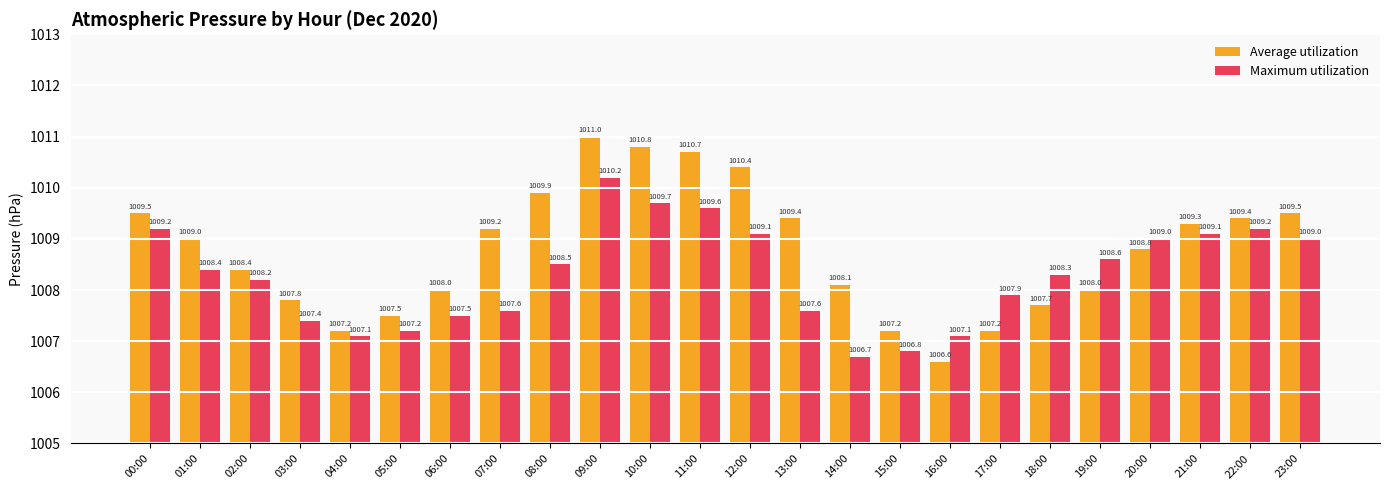

What is the label of the 24th bar from the right?

00:00